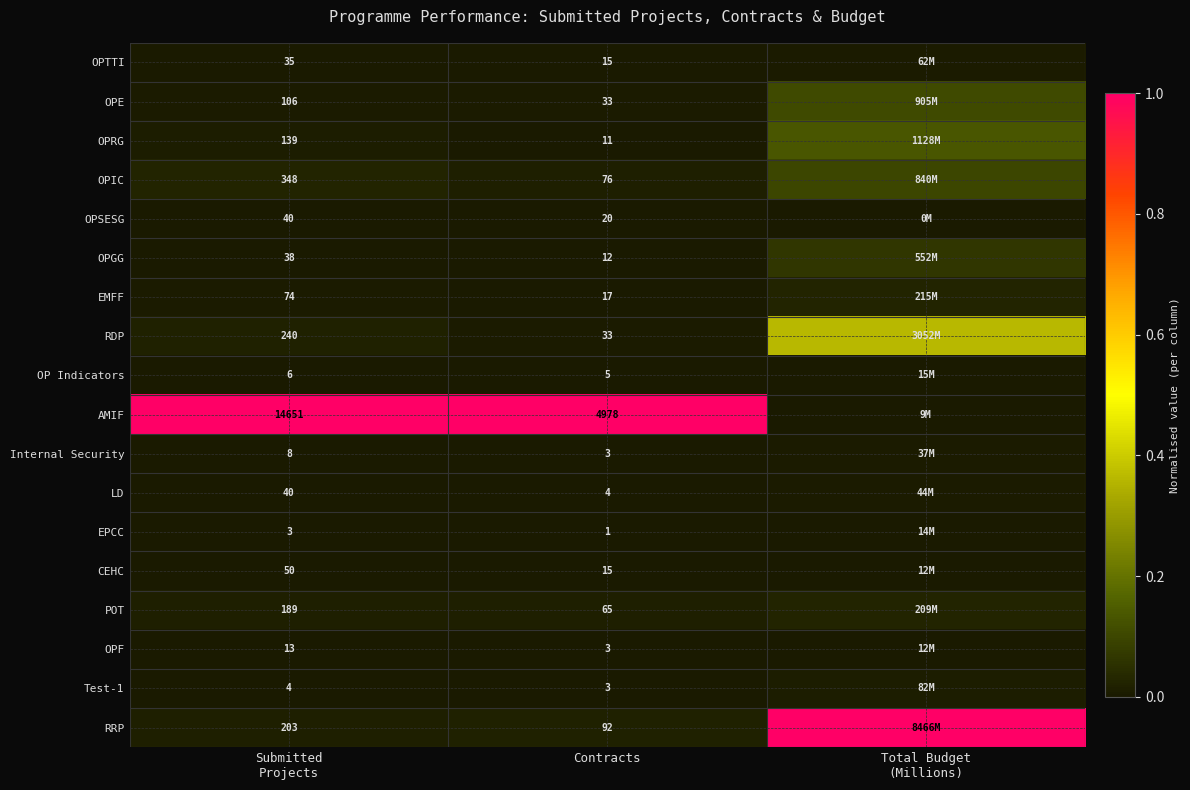

Is the value of Internal Security at Contracts greater than the value of RRP at Contracts?

No